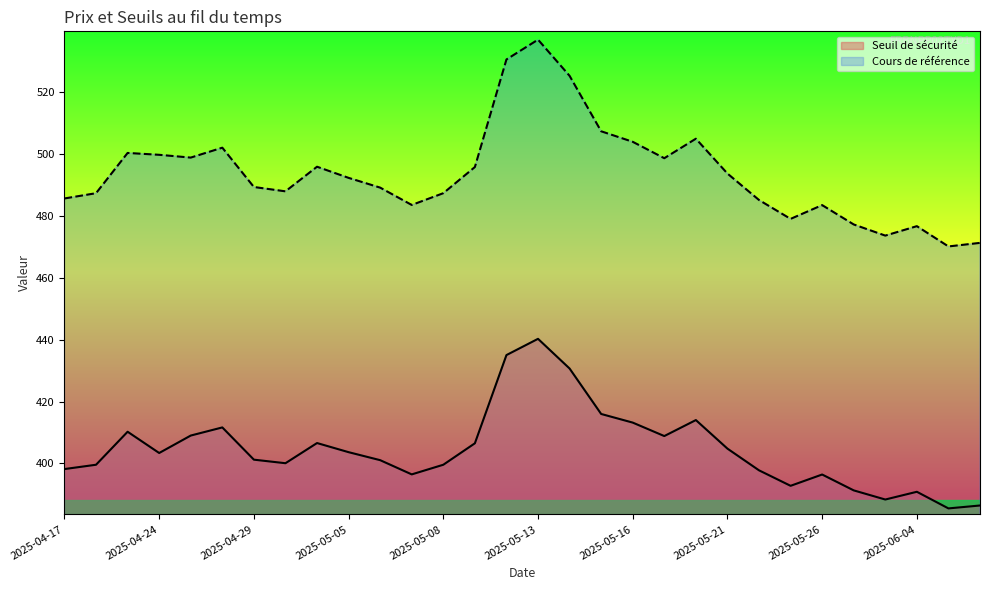

At which category does the chart reach its peak across all series?

2025-05-13